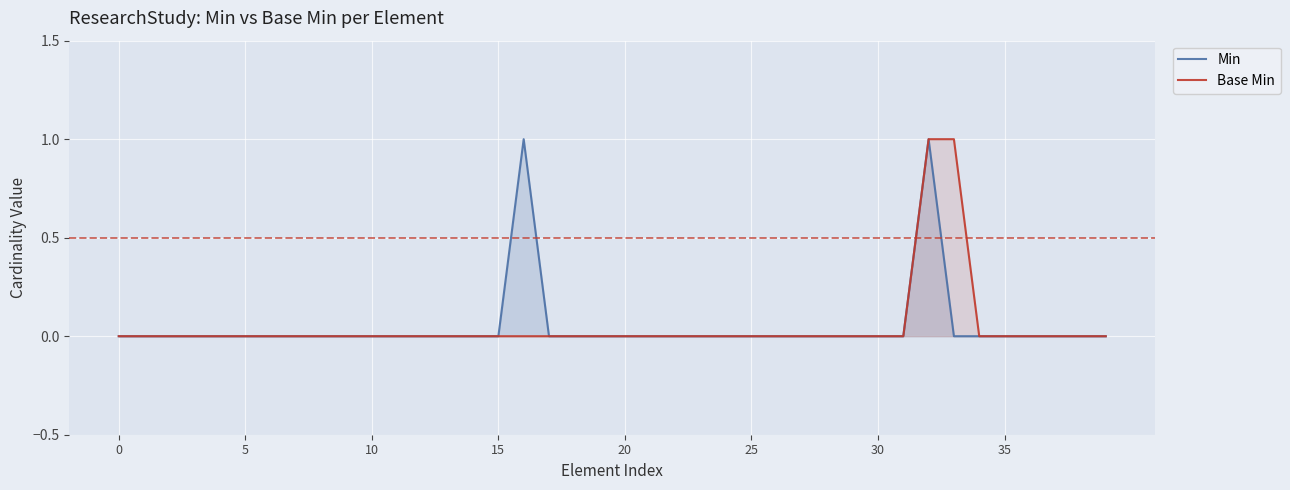

At how many categories does at least one series exceed 0?

3